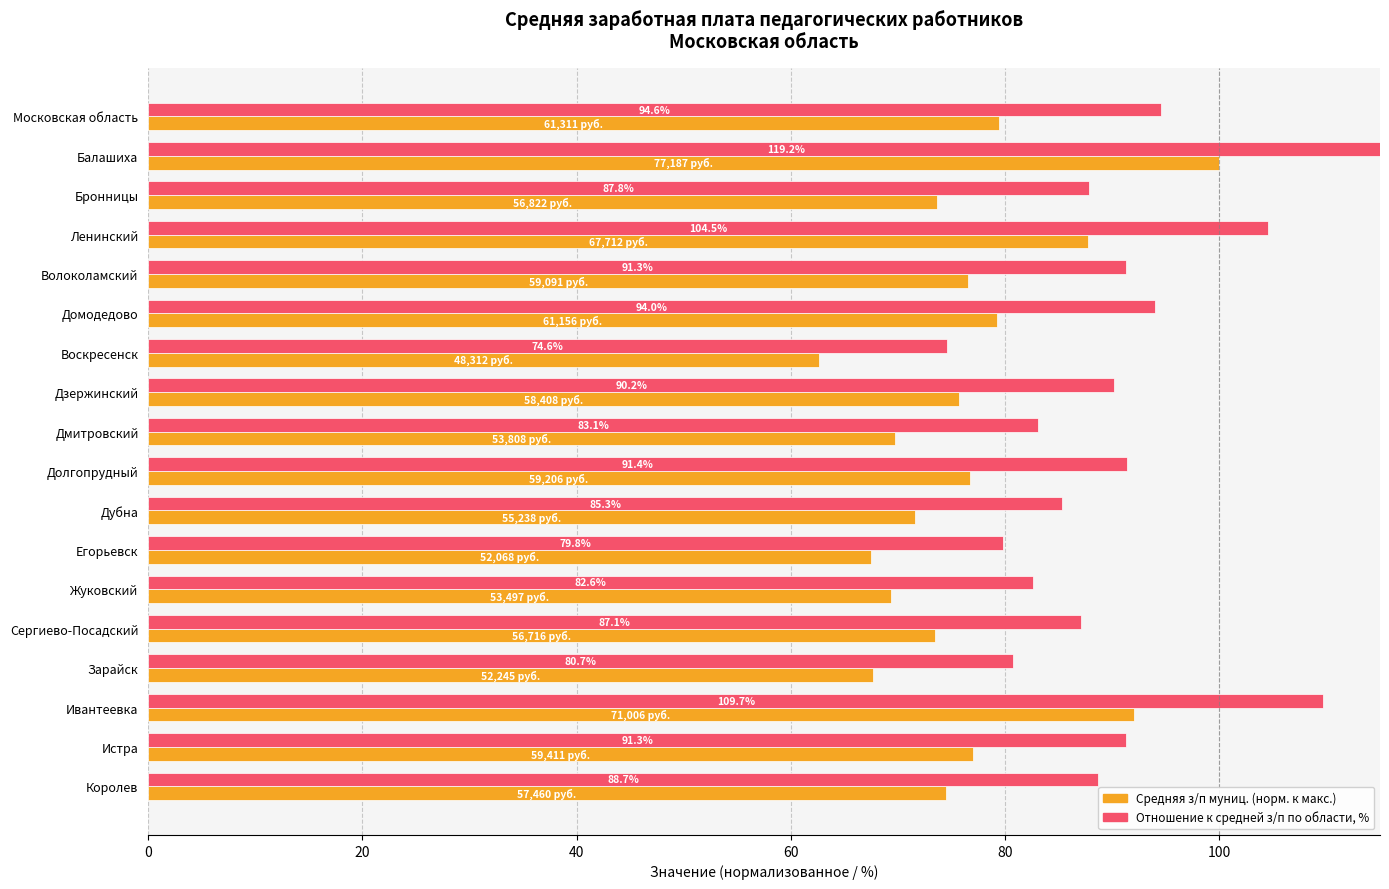

What position from the left is Дмитровский?

9